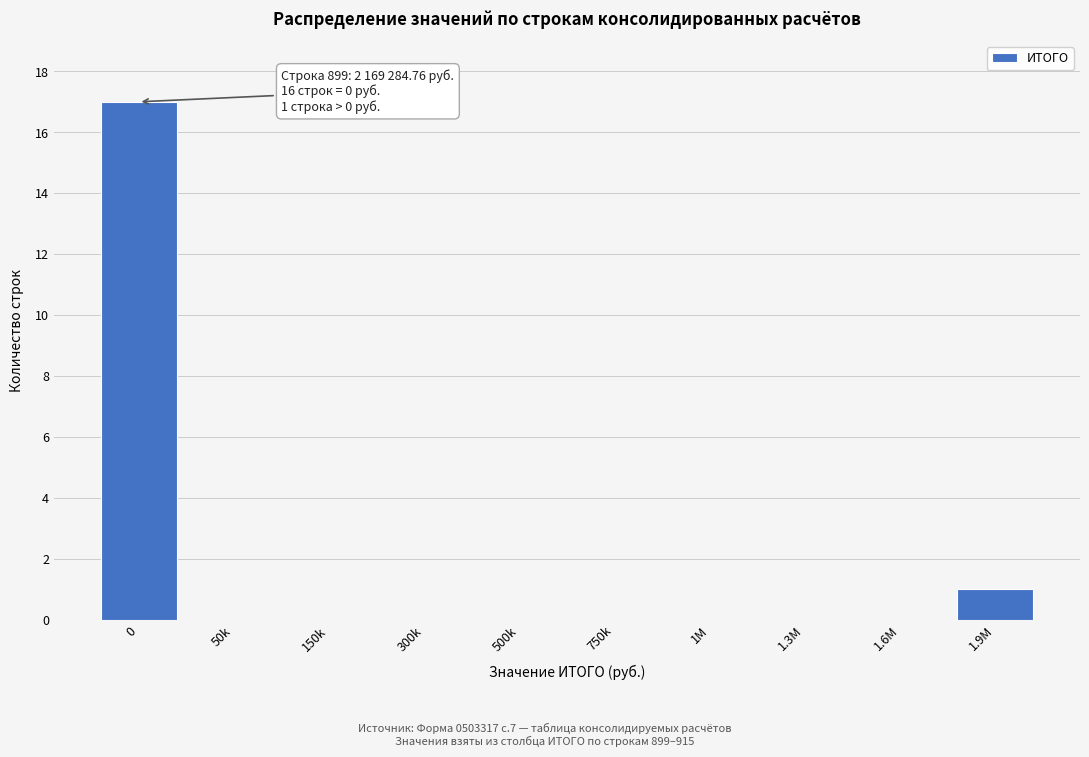

Reading right to left, transcribe all the data shown in this chart.

1.9M=1	1.6M=0	1.3M=0	1M=0	750k=0	500k=0	300k=0	150k=0	50k=0	0=17